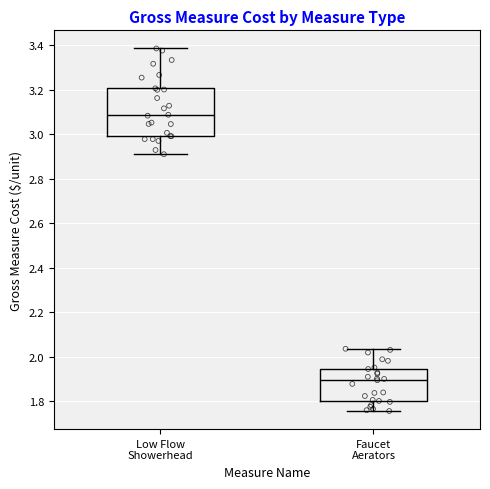

Which box has the lowest median line?

Faucet Aerators